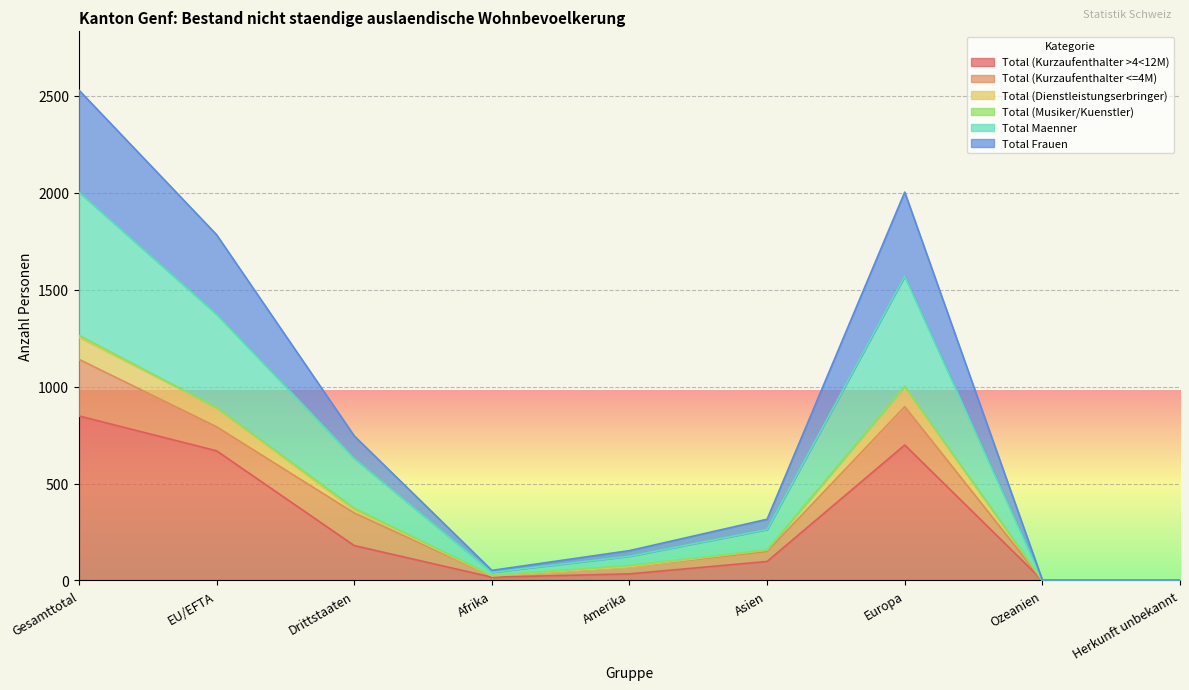

How many lines are shown in the chart?

6